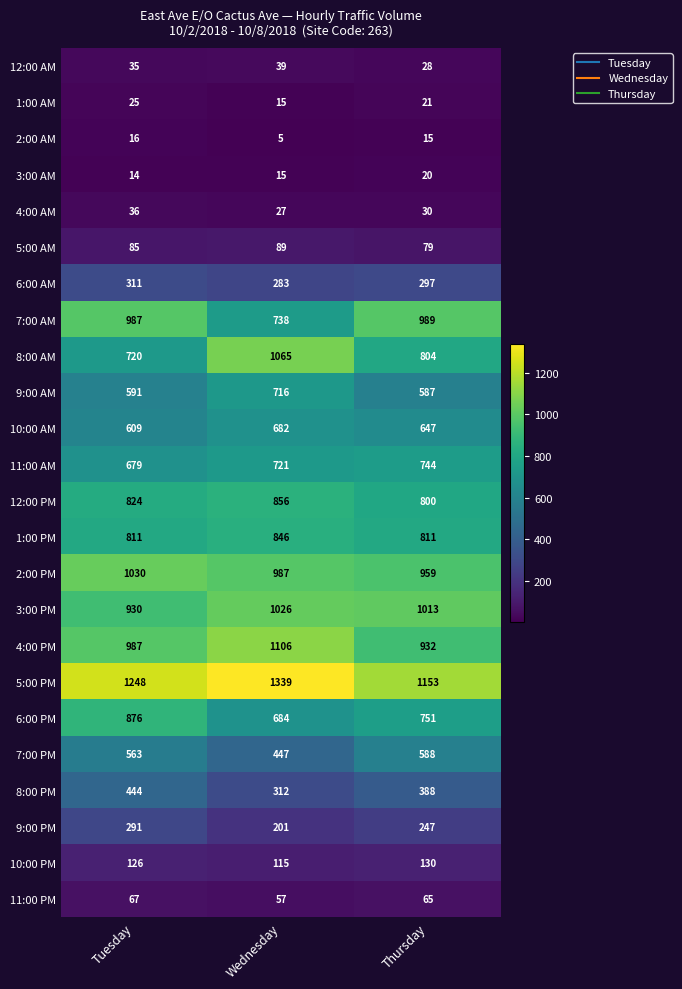

Count the 6:00 AM values in the range 283 to 311.

3